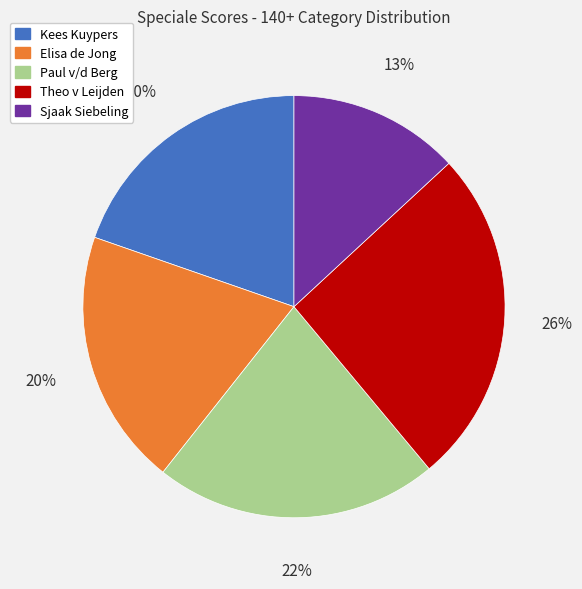

To the nearest percent, what is the average slice percentage?

20%